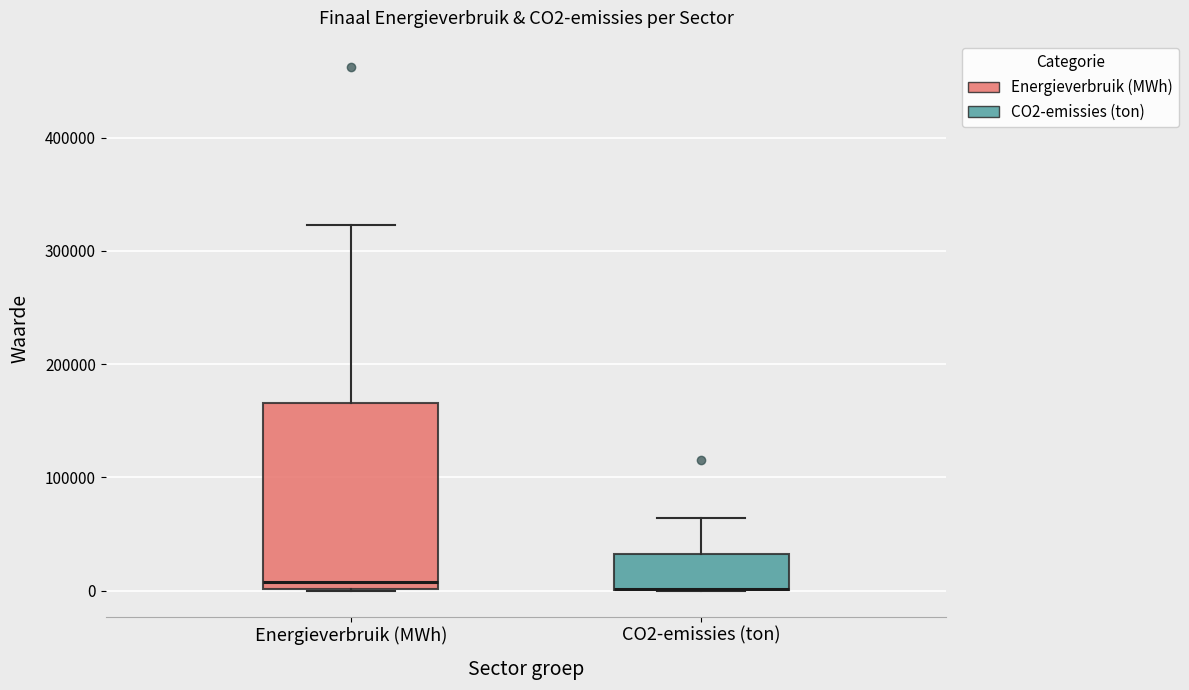

Reading left to right, read every box against the y-axis: the position of its median line, the range the box covers, and the ends of its whiskers. The values are not printed on the chart, so give them approximately, as read against the axis.

Energieverbruik (MWh): median 10000, box 0 to 170000, whiskers 0 to 320000
CO2-emissies (ton): median 0 (drawn on the box's lower edge), box 0 to 30000, whiskers 0 to 60000